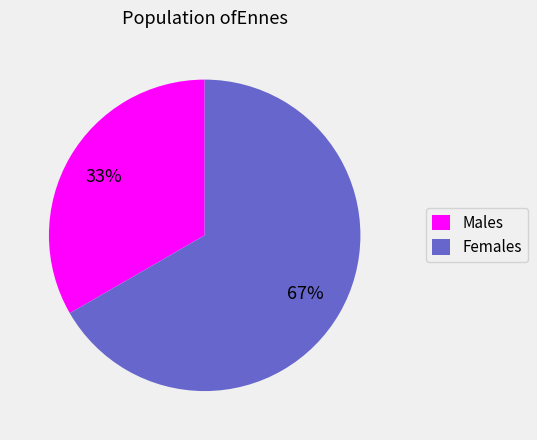

Is it true that Females is 67% of the pie?

True